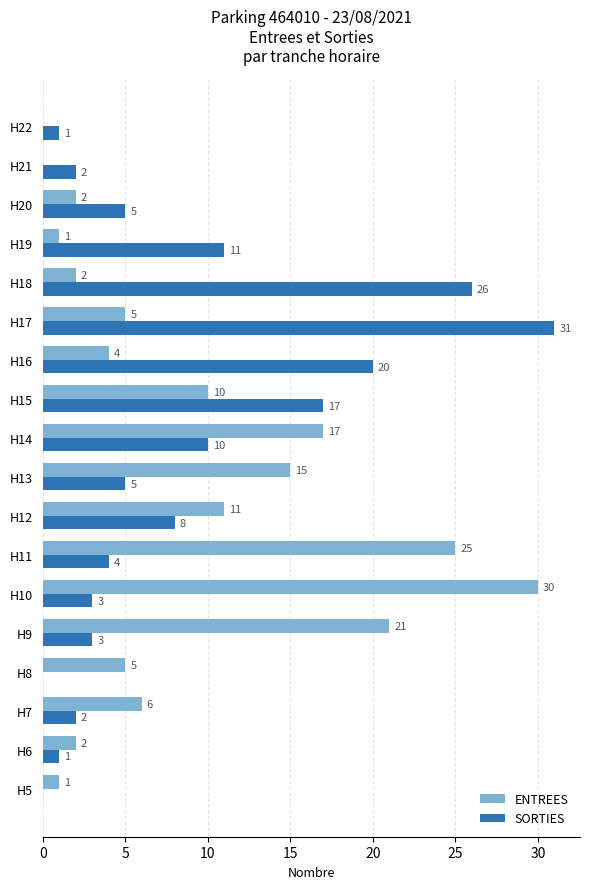

The value of ENTREES at H16 is 1. True or false?

False